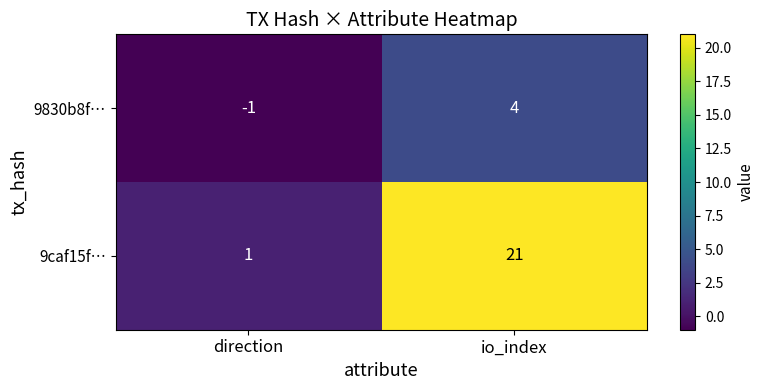

Is it true that 9caf15f… equals 21 at io_index?

True